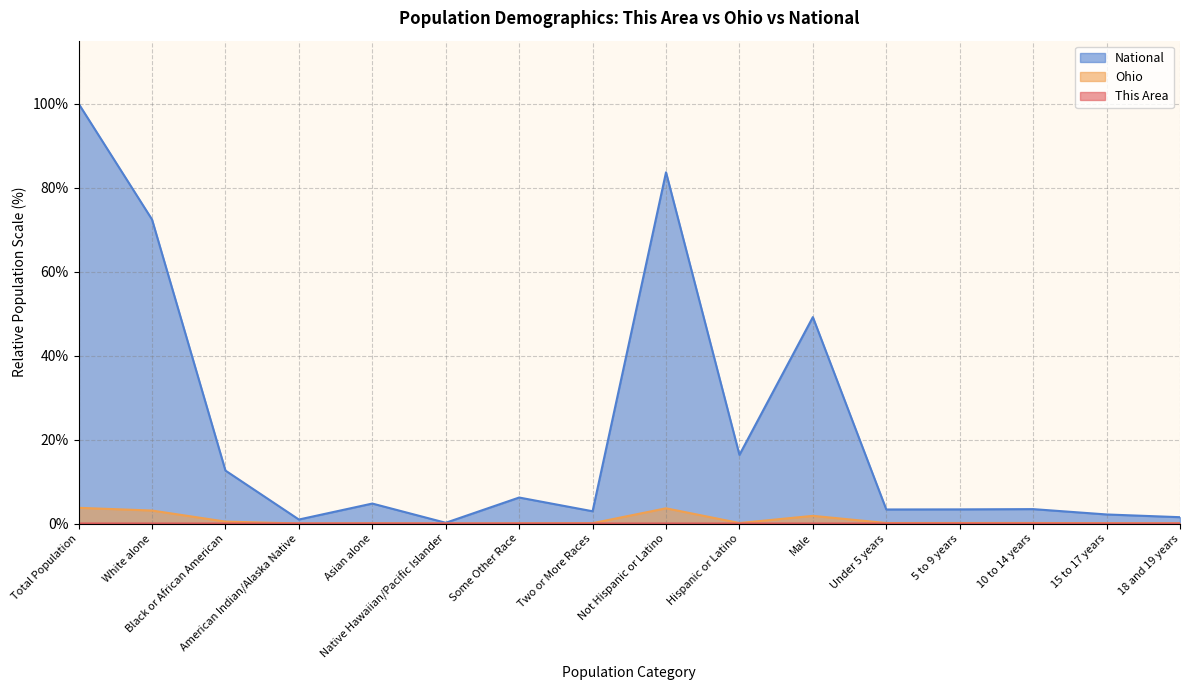

What is the sum of the National values at Some Other Race and Black or African American?

18.8